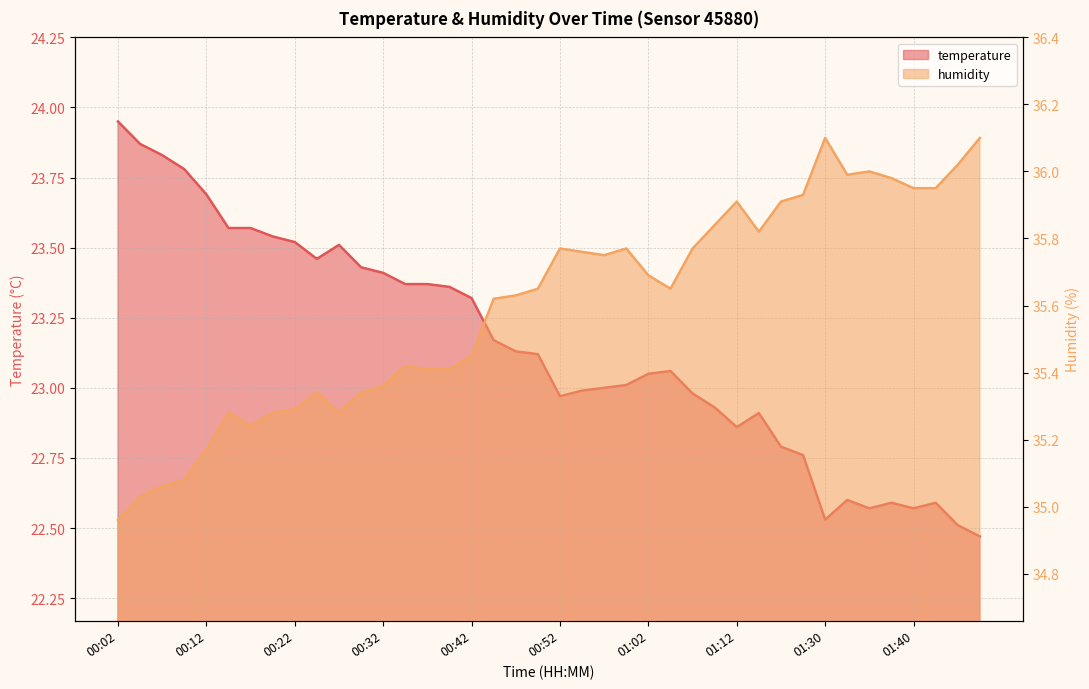

What is the approximate value of humidity at 00:40?

35.4